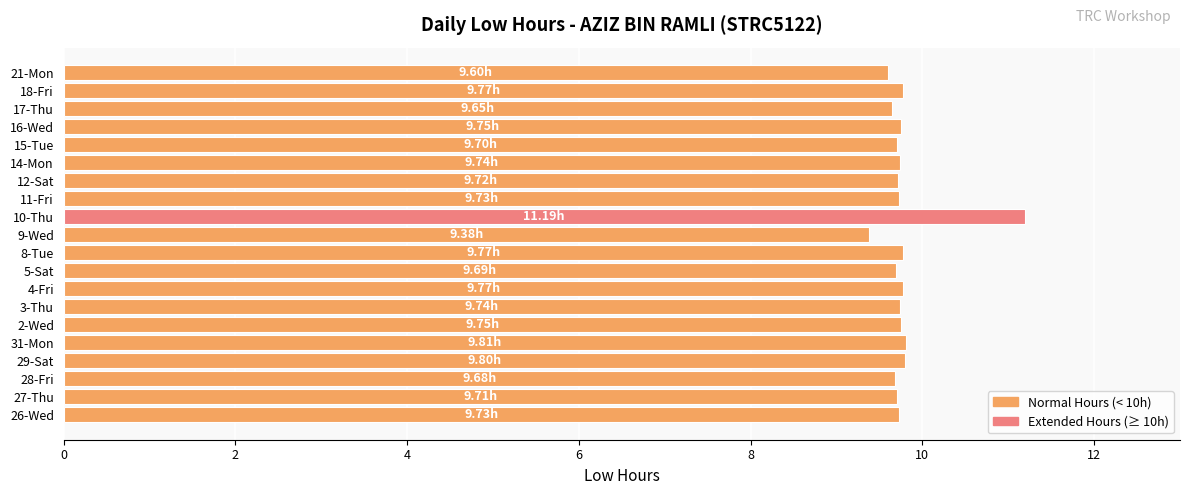

What is the sum of the values at 10-Thu and 21-Mon?

20.8